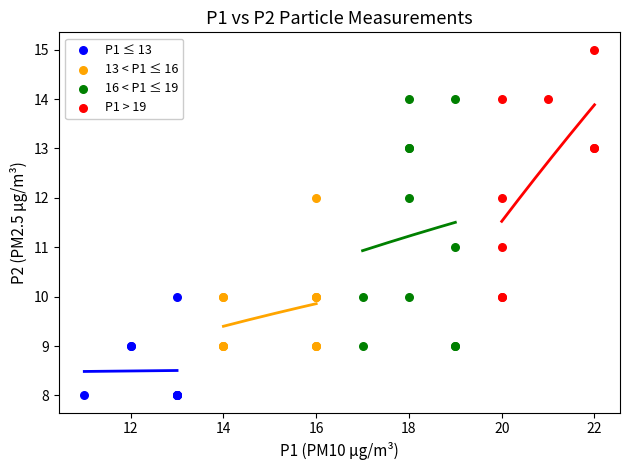

Which series reaches the minimum Y coordinate?

P1 ≤ 13